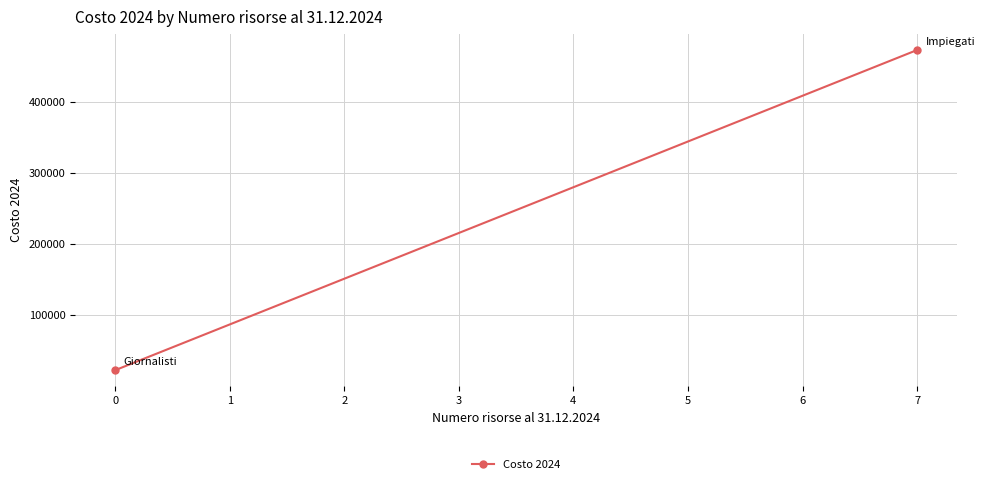

Is it true that the value at 0 is 22608.8?

True